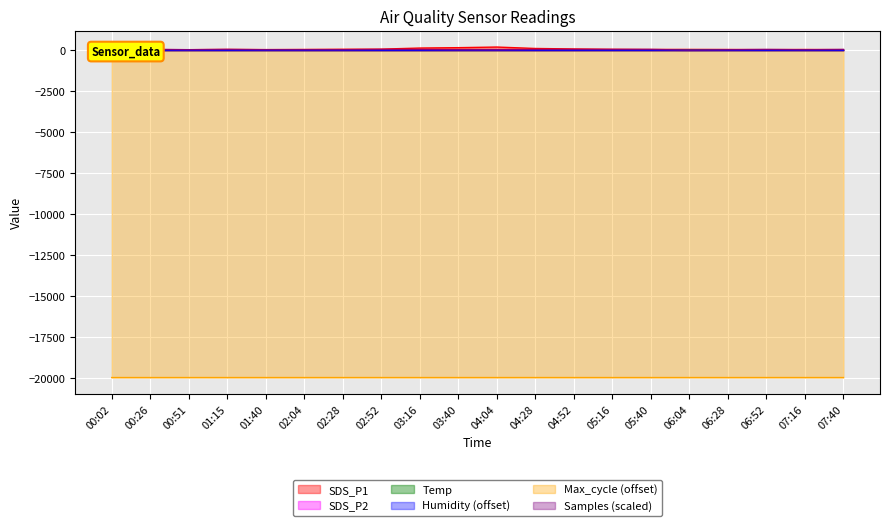

What is the smallest value displayed?

-19980.0